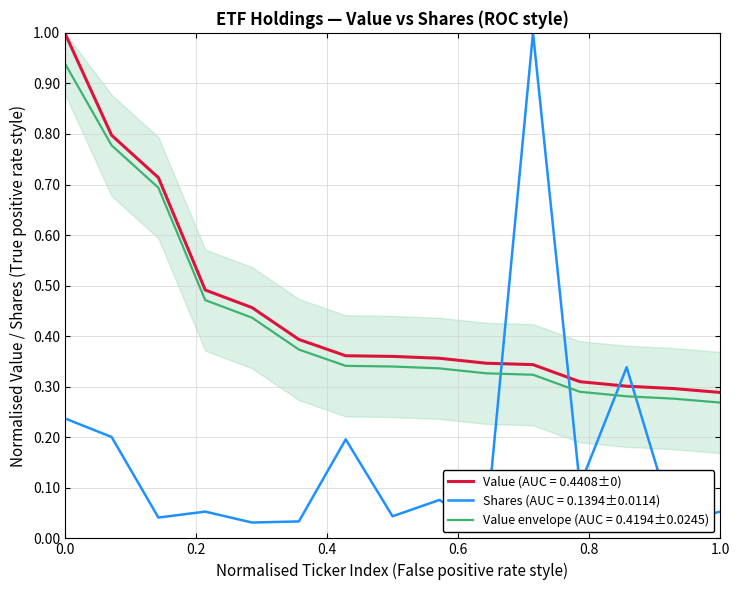

True or false: Shares or principal amount has more than 2 points higher than both neighbors.

True